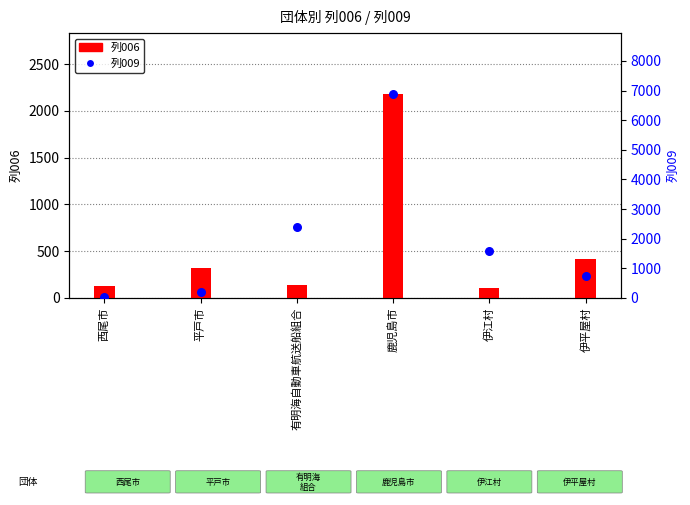

What are all the series names shown in the legend?

列006, 列009